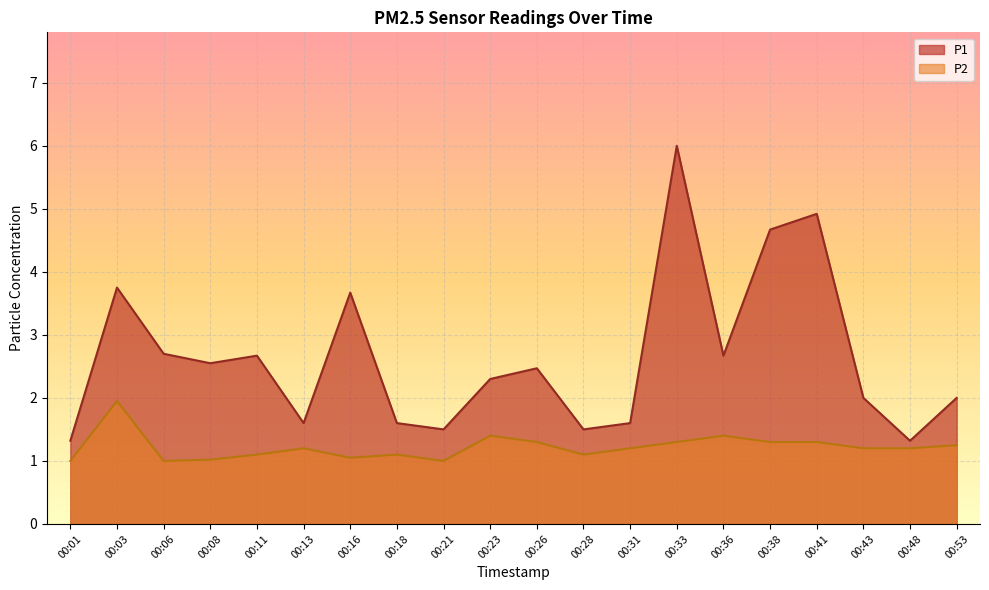

At which category does P2 reach its first local valley?

00:06